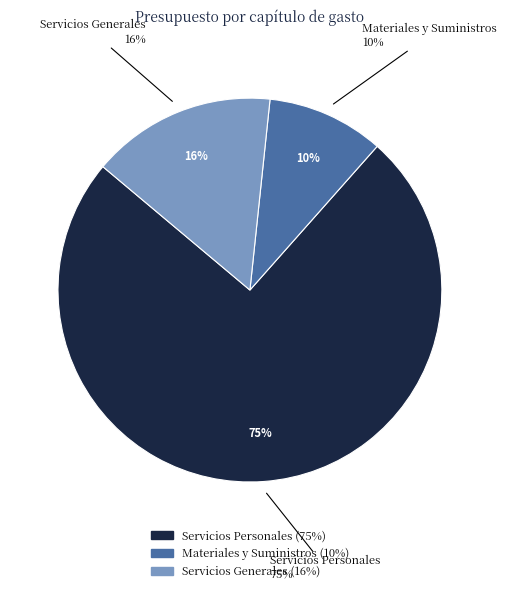

To the nearest percent, what is the average slice percentage?

33%